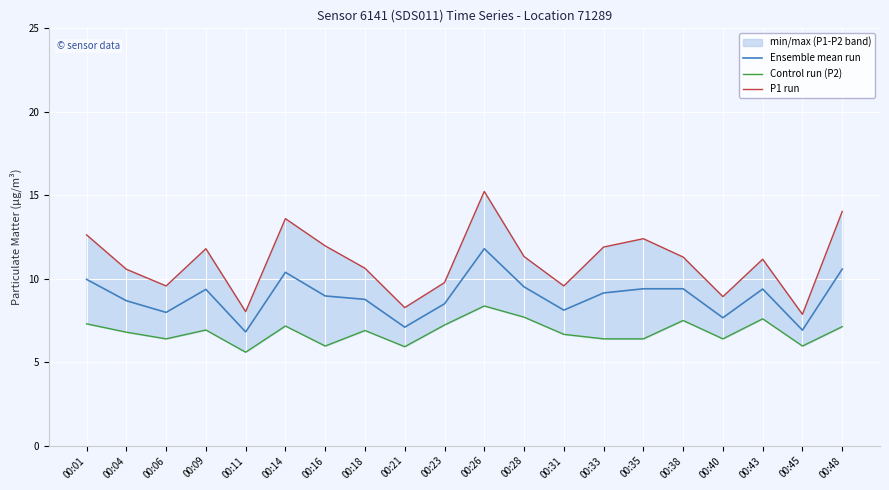

Reading left to right, transcribe all the data shown in this chart.

Ensemble mean run: 00:01=10.0	00:04=8.7	00:06=8.0	00:09=9.4	00:11=6.8	00:14=10.4	00:16=9.0	00:18=8.8	00:21=7.1	00:23=8.5	00:26=11.8	00:28=9.5	00:31=8.1	00:33=9.2	00:35=9.4	00:38=9.4	00:40=7.7	00:43=9.4	00:45=6.9	00:48=10.6
Control run (P2): 00:01=7.3	00:04=6.8	00:06=6.4	00:09=6.9	00:11=5.6	00:14=7.2	00:16=6.0	00:18=6.9	00:21=5.9	00:23=7.2	00:26=8.4	00:28=7.7	00:31=6.7	00:33=6.4	00:35=6.4	00:38=7.5	00:40=6.4	00:43=7.6	00:45=6.0	00:48=7.1
P1 run: 00:01=12.6	00:04=10.6	00:06=9.6	00:09=11.8	00:11=8.0	00:14=13.6	00:16=12.0	00:18=10.6	00:21=8.3	00:23=9.8	00:26=15.2	00:28=11.3	00:31=9.6	00:33=11.9	00:35=12.4	00:38=11.3	00:40=8.9	00:43=11.2	00:45=7.9	00:48=14.0